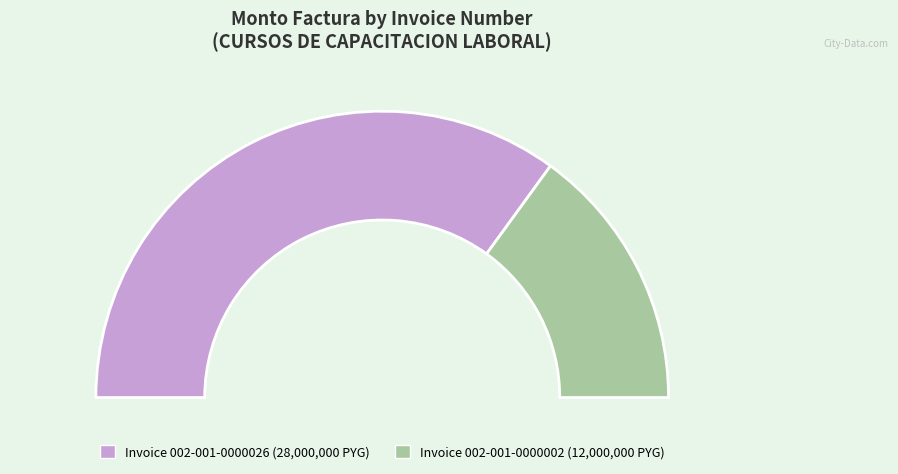

The 002-001-0000026 slice represents 77% of the pie. True or false?

False